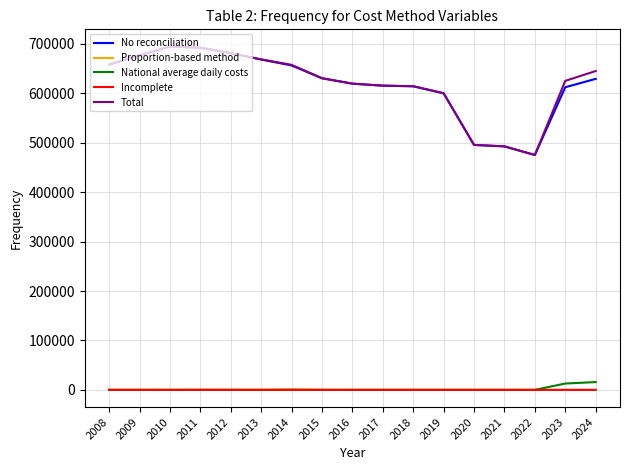

The No reconciliation series shows 630373 at 2015. True or false?

True